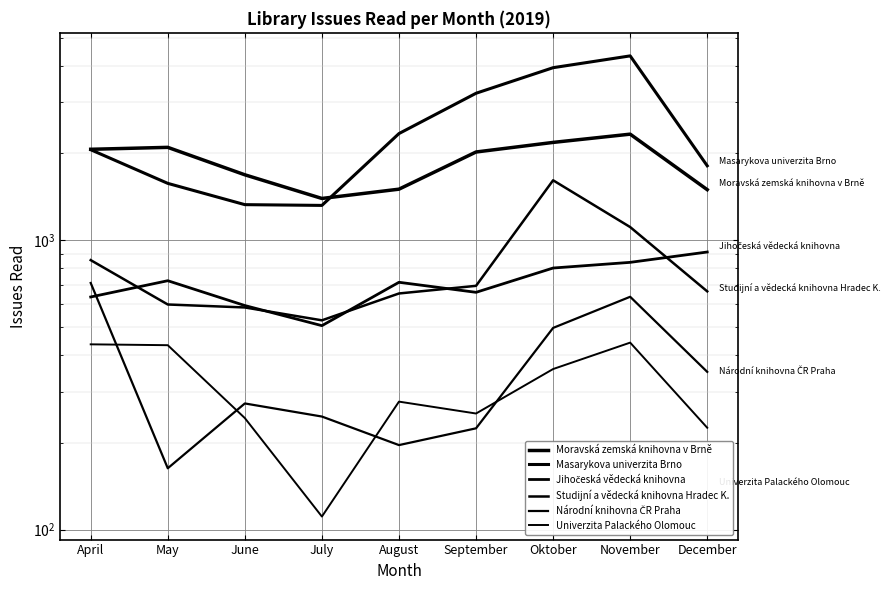

Does the chart display data point markers on the line(s)?

No